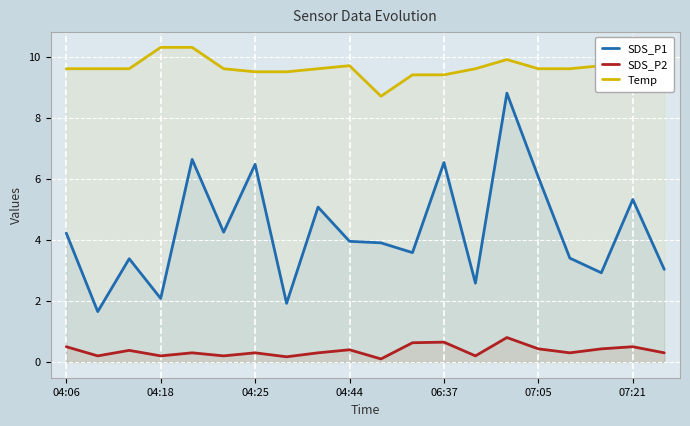

In SDS_P1, how many points are higher than both neighbors (excluding endpoints)?

7